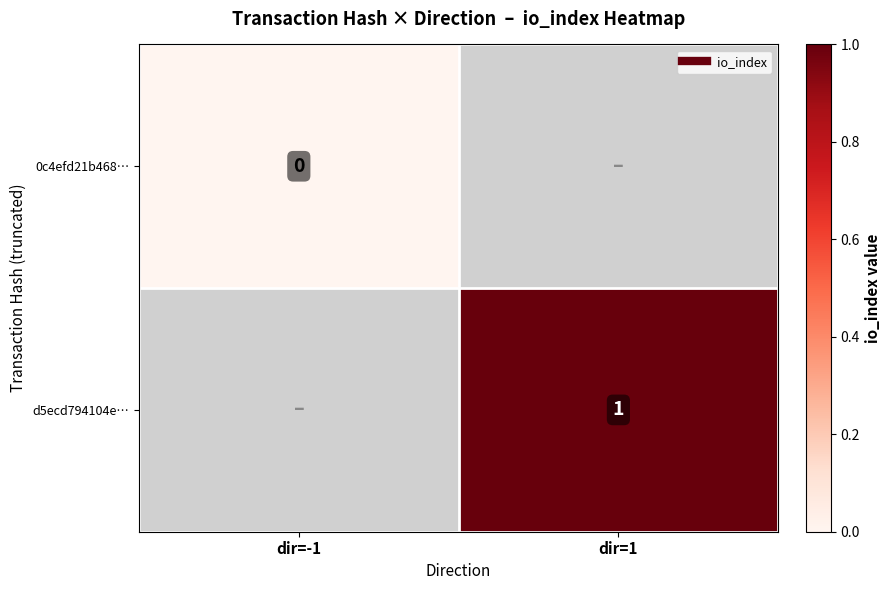

At how many categories does at least one series exceed 0?

1